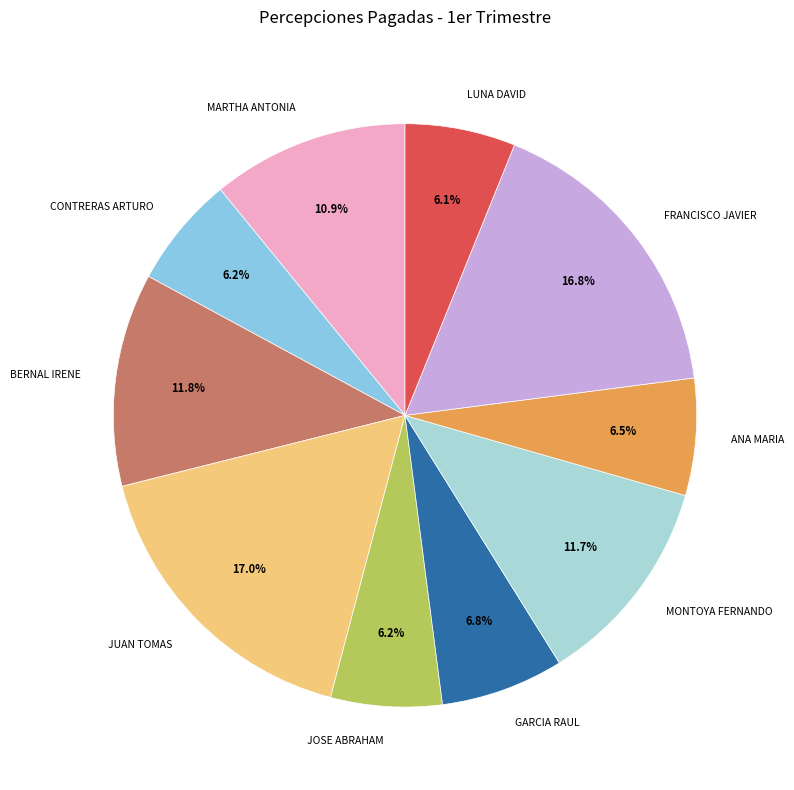

Combined, what portion of the pie is CONTRERAS ARTURO and ANA MARIA?

12.7%